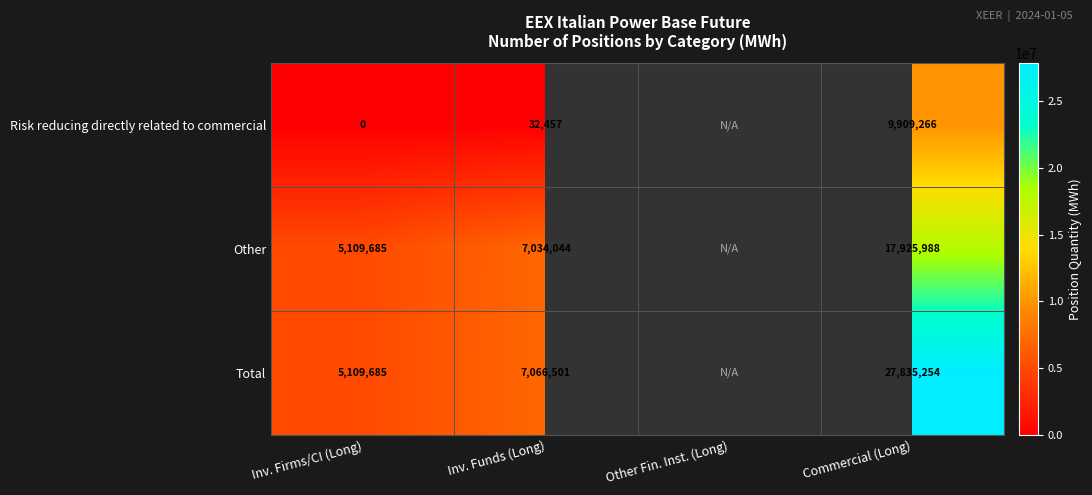

The Risk reducing directly related to commercial series shows 32457 at Inv. Funds (Long). True or false?

True